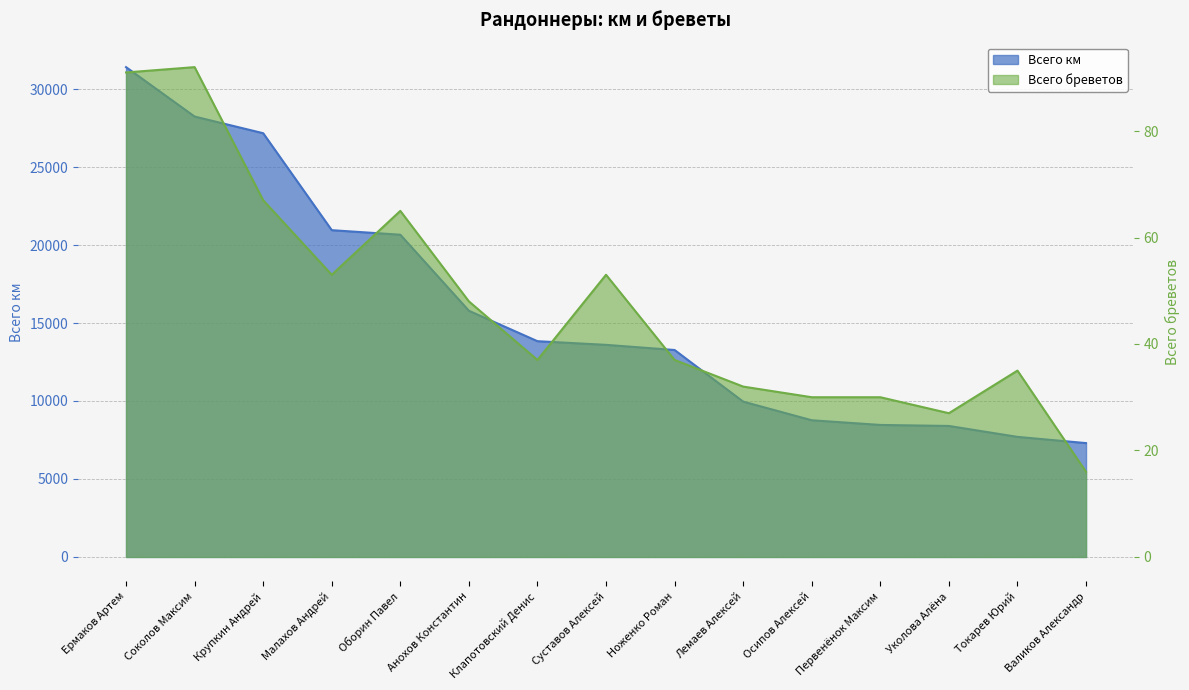

True or false: Всего бреветов and Всего км intersect in this chart.

False